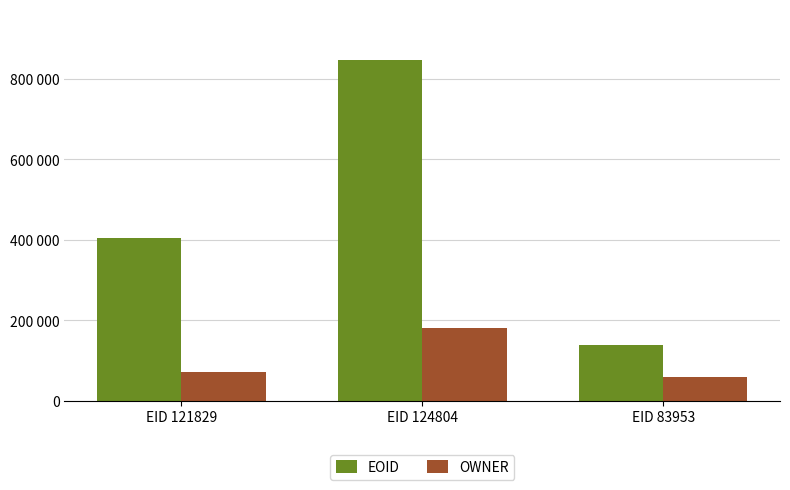

What is the smallest value displayed?

60156